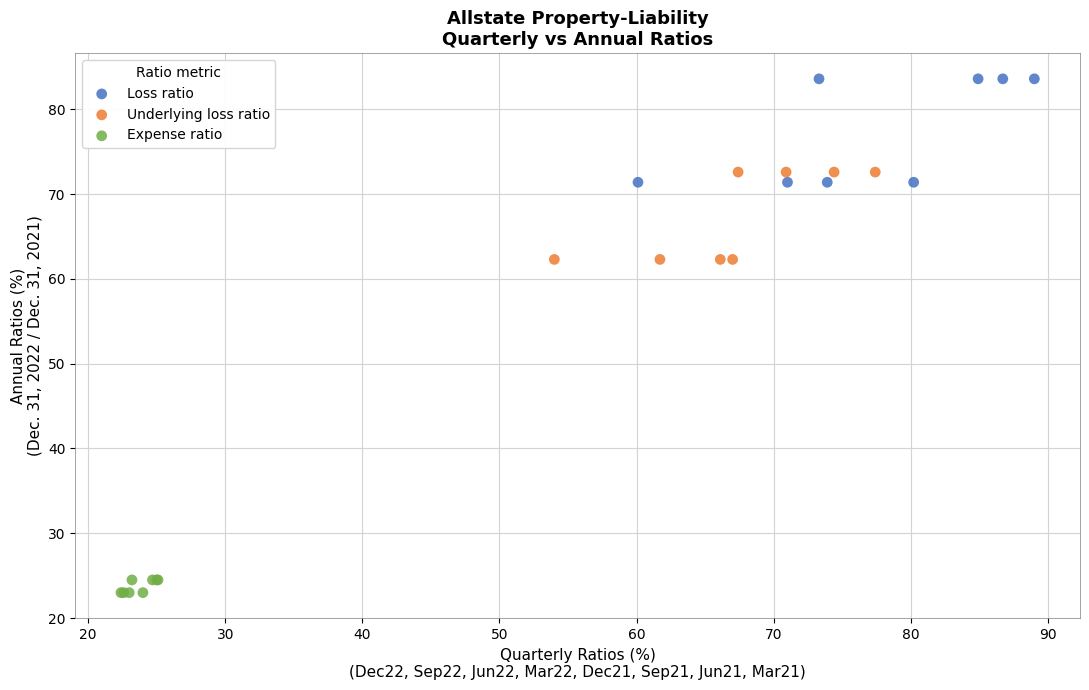

Which series contains the highest Y value?

Loss ratio